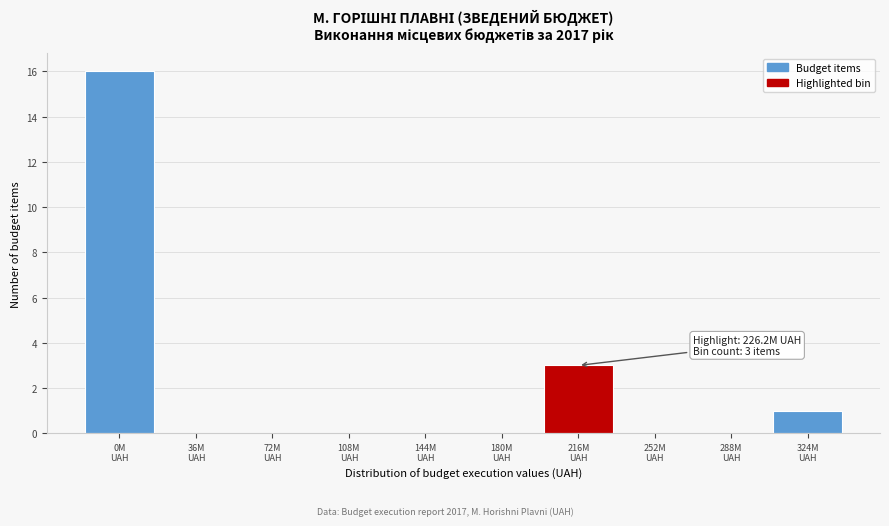

What is the greatest value displayed?

16